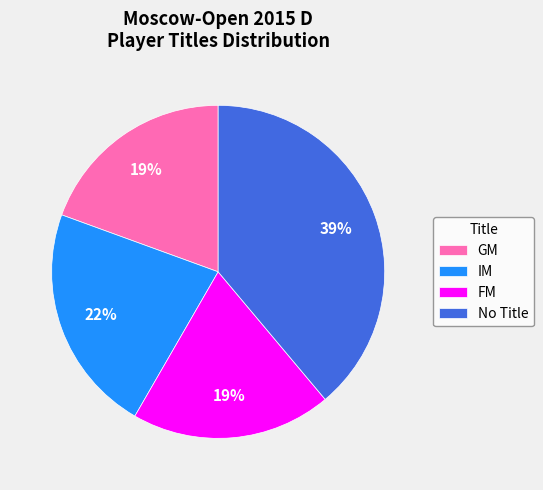

The FM slice represents 19% of the pie. True or false?

True